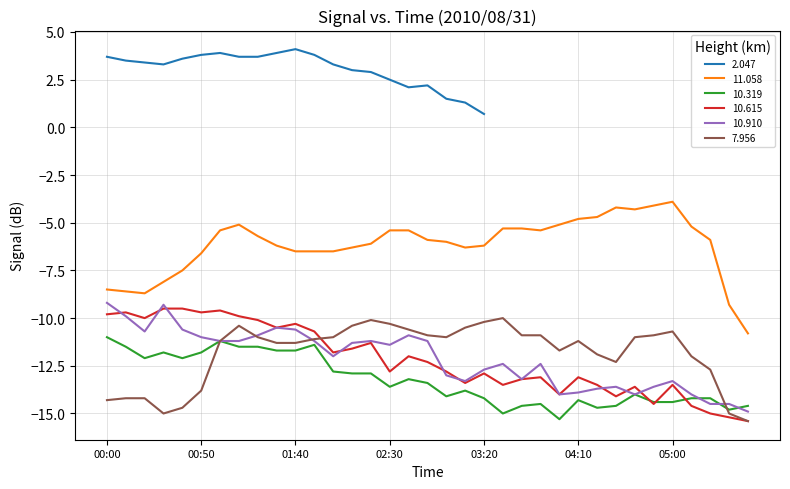

The value of 10.319 at 03:40 is -14.6. True or false?

True